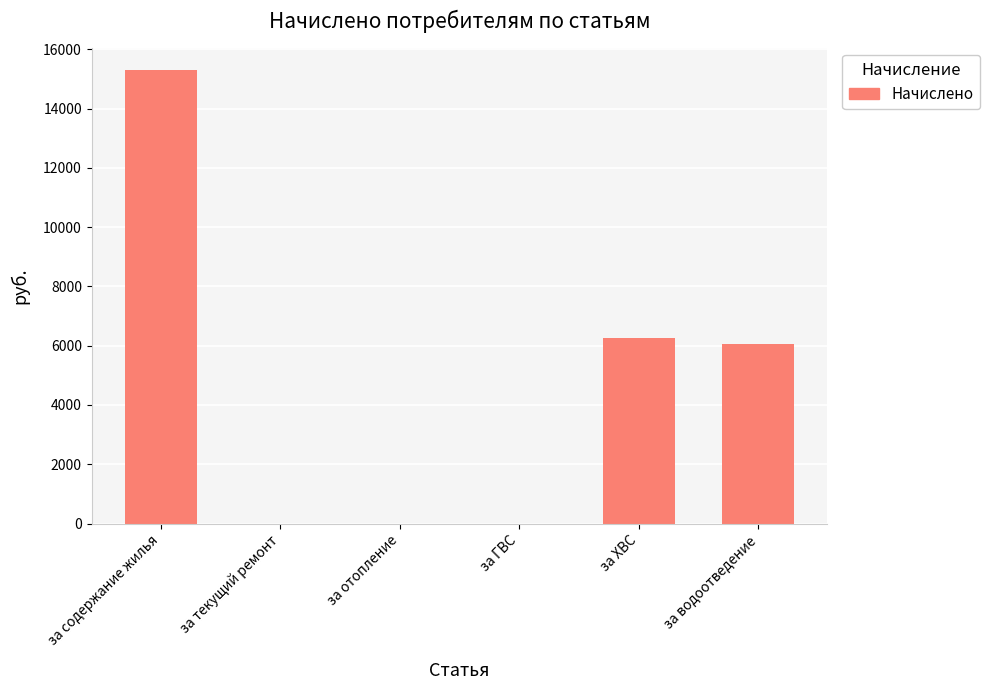

Read the value at за содержание жилья.

15286.3